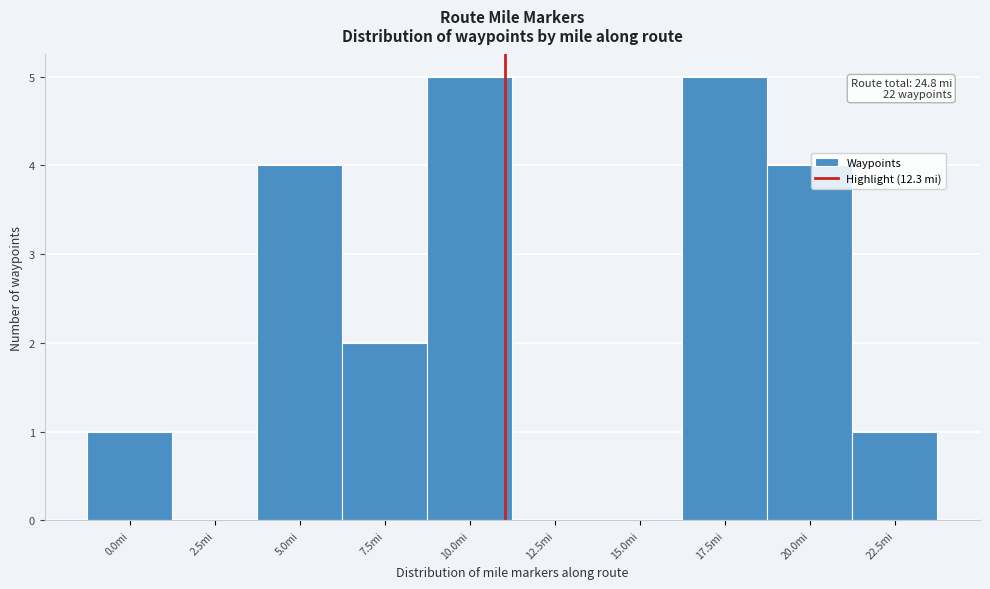

Reading left to right, list all the values displayed in this chart.

0.0mi=1	2.5mi=0	5.0mi=4	7.5mi=2	10.0mi=5	12.5mi=0	15.0mi=0	17.5mi=5	20.0mi=4	22.5mi=1